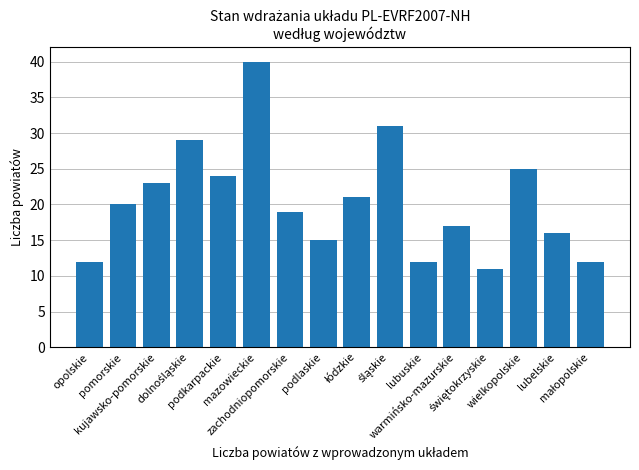

What is the difference between the maximum and minimum values?

29